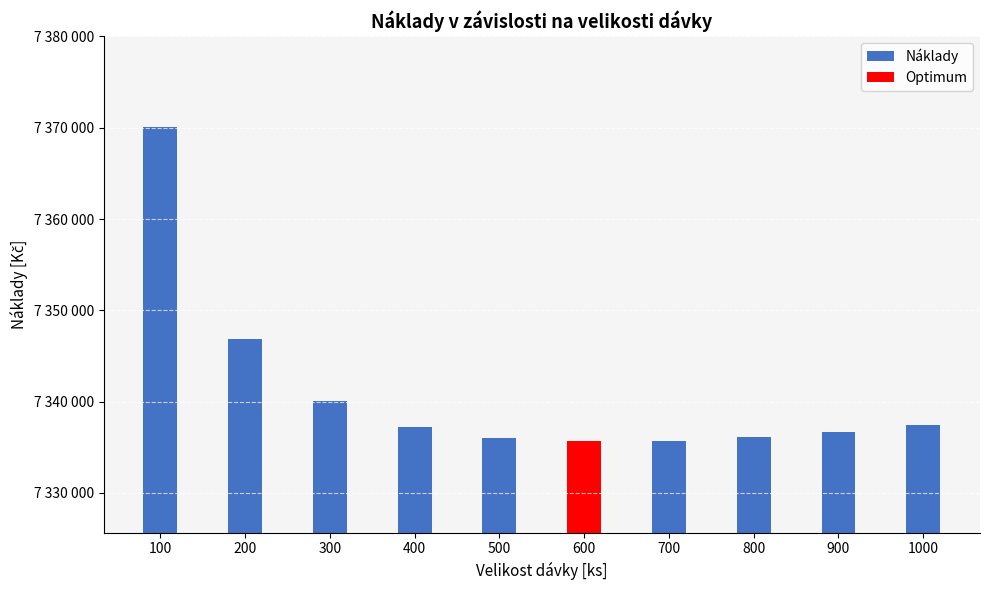

The value at 200 is 7346900. True or false?

True